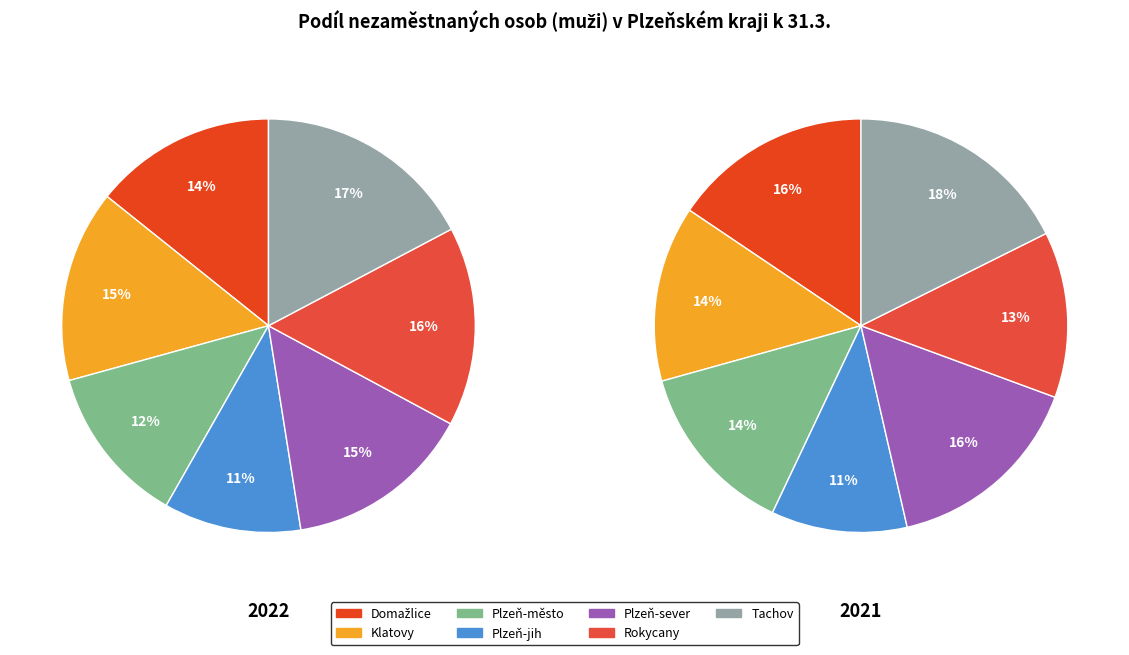

To the nearest percent, what is the average slice percentage?

14%